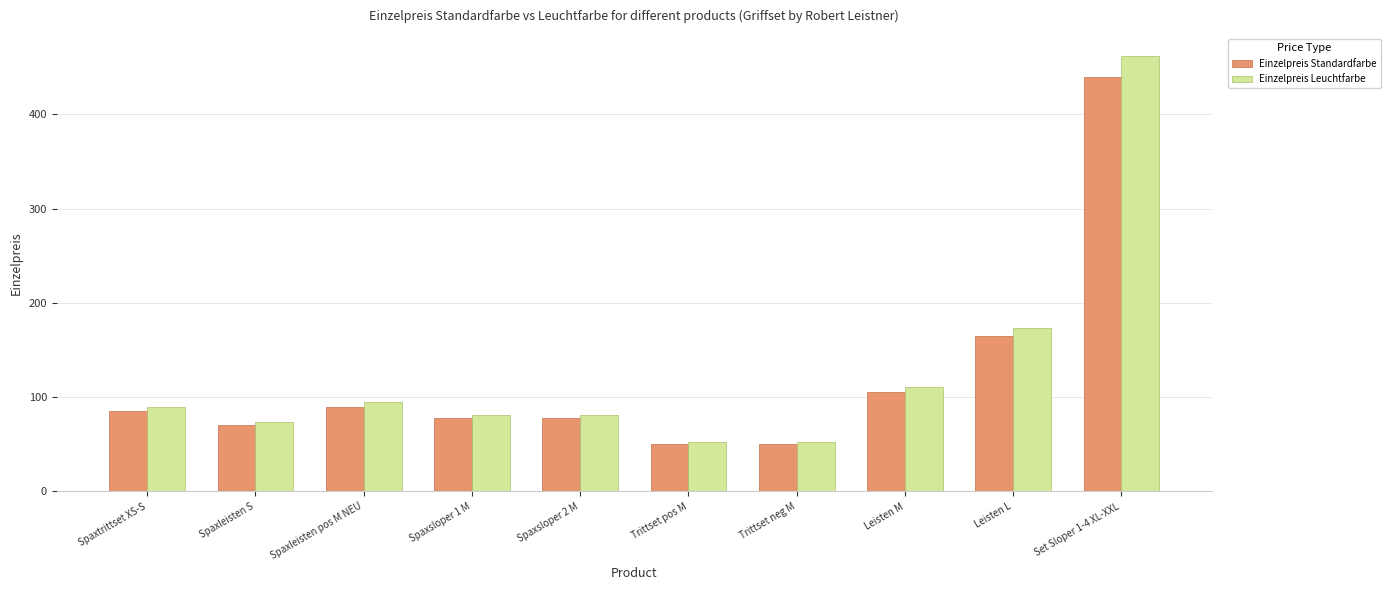

At Set Sloper 1-4 XL-XXL, list the series in order from largest to smallest.

Einzelpreis Leuchtfarbe, Einzelpreis Standardfarbe